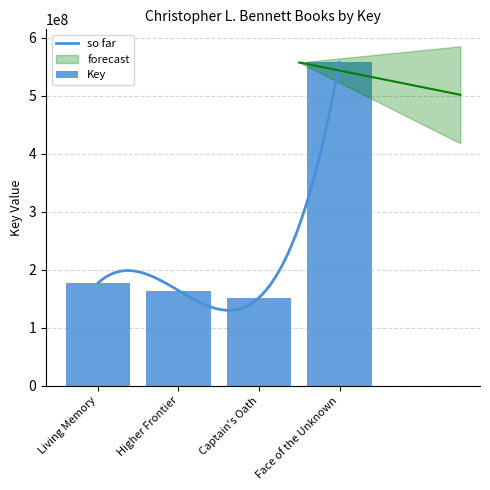

At which label does the data first exceed 176860135?

Face of the Unknown